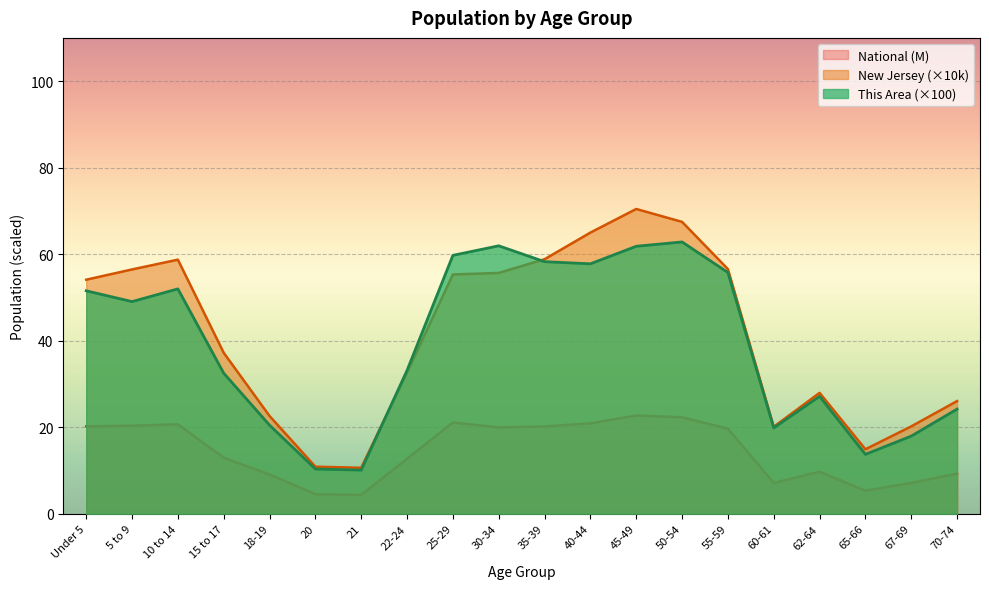

What is the value of the This Area point at the 20th from the left?

24.2